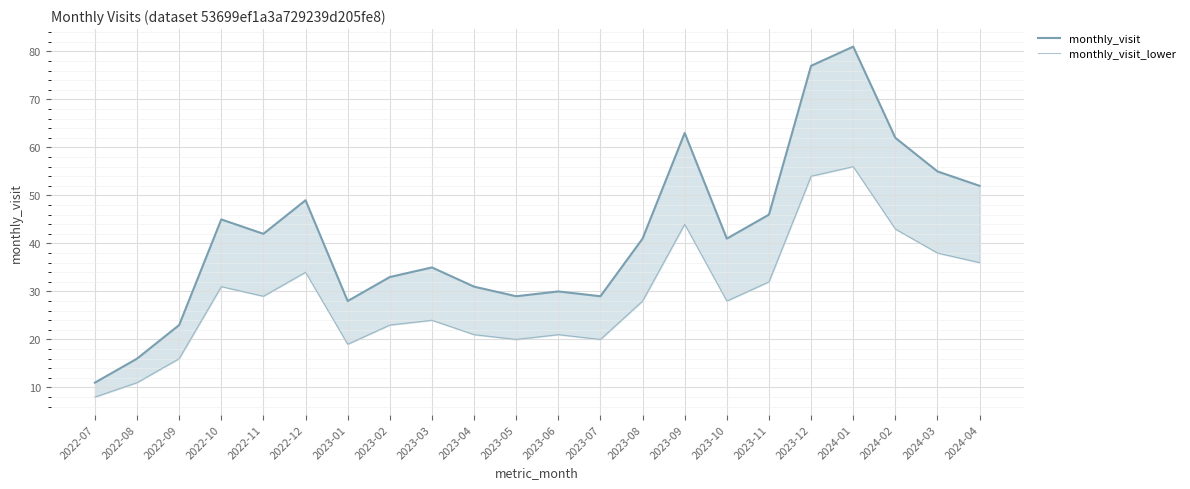

True or false: monthly_visit_lower and monthly_visit intersect in this chart.

False